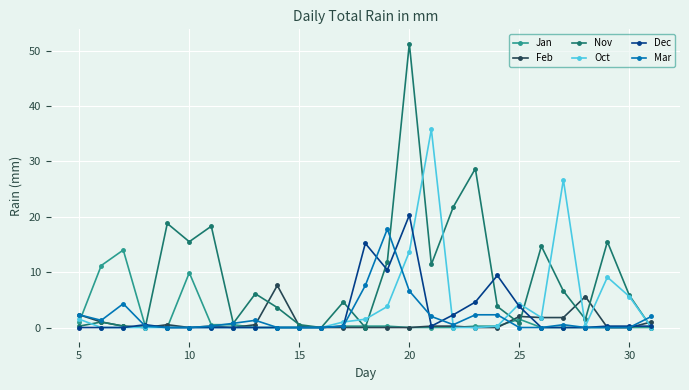

What is the value of the Mar point at the 20th from the left?

2.3